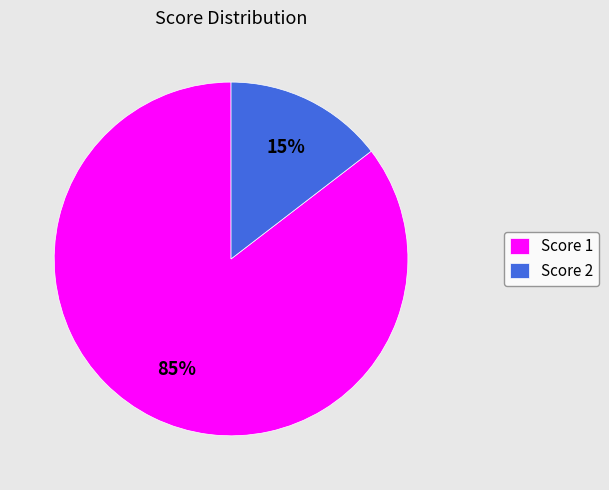

Between Score 2 and Score 1, which is larger?

Score 1